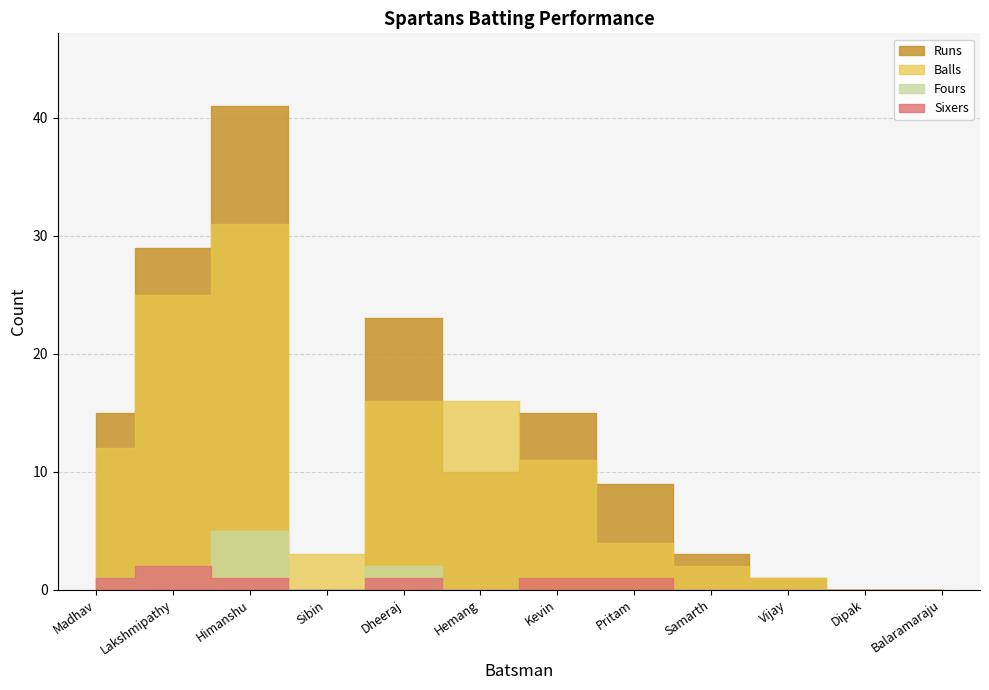

How many lines are shown in the chart?

4